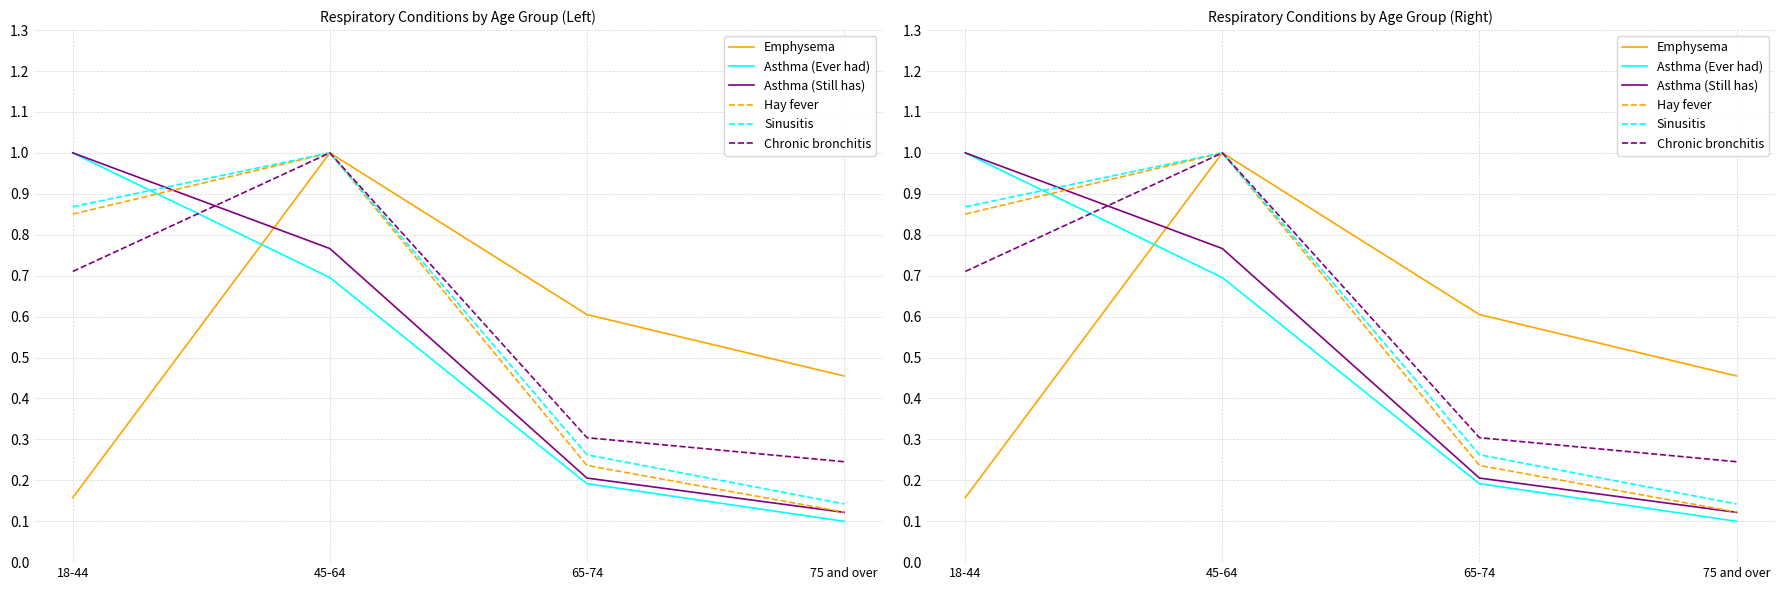

True or false: Asthma (Ever had) has more than 2 points higher than both neighbors.

False